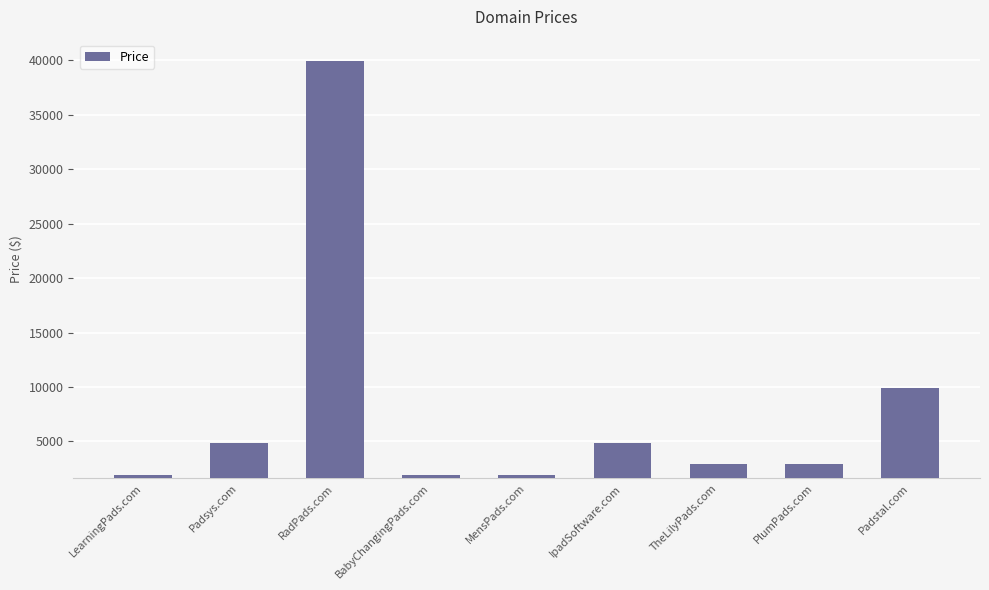

Does the chart contain stacked bars?

No